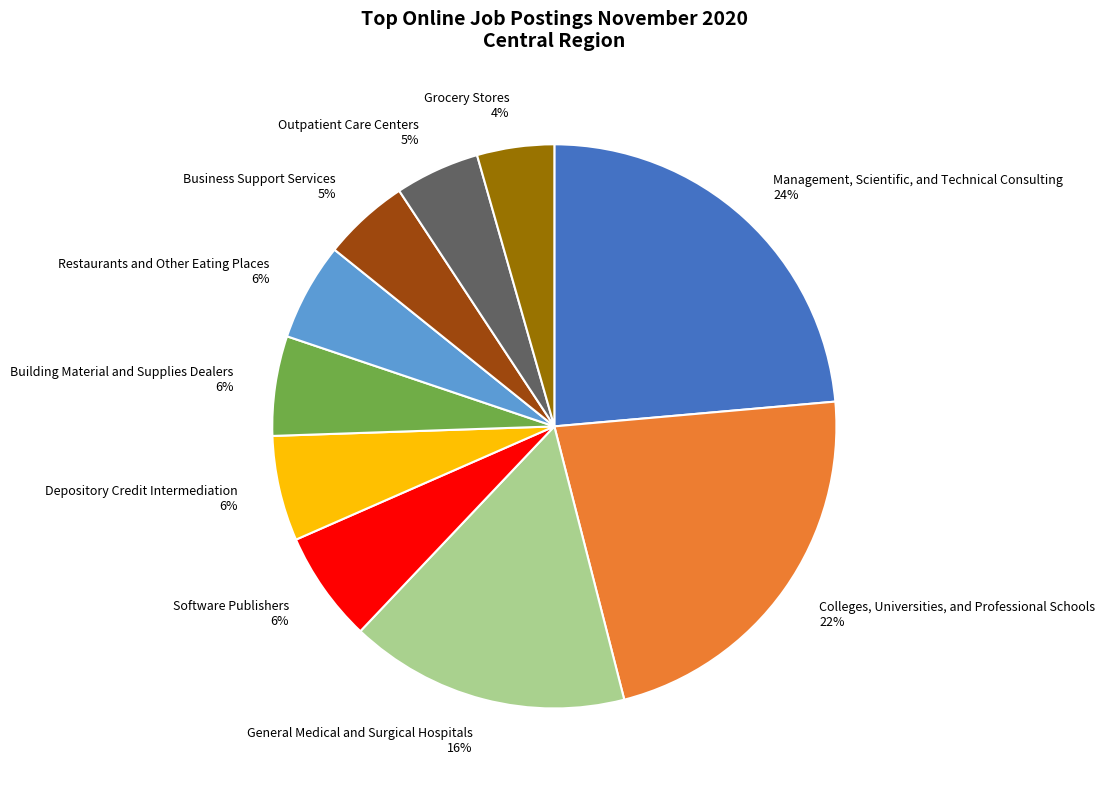

To the nearest percent, what is the average slice percentage?

10%